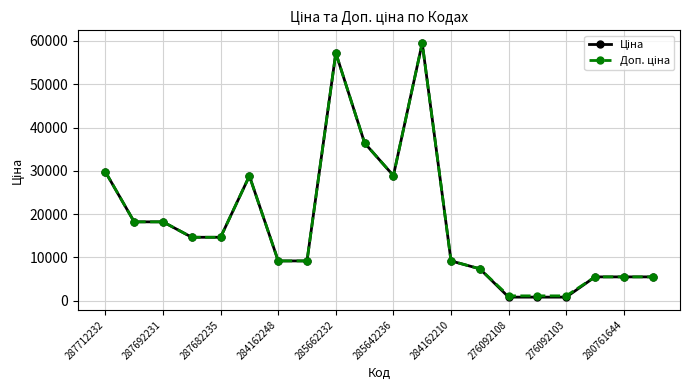

What is the maximum value shown in the chart?

59523.0